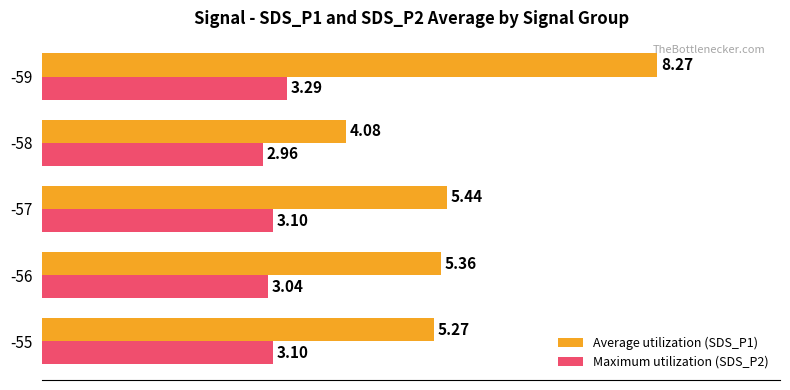

What are all the series names shown in the legend?

Average utilization (SDS_P1), Maximum utilization (SDS_P2)